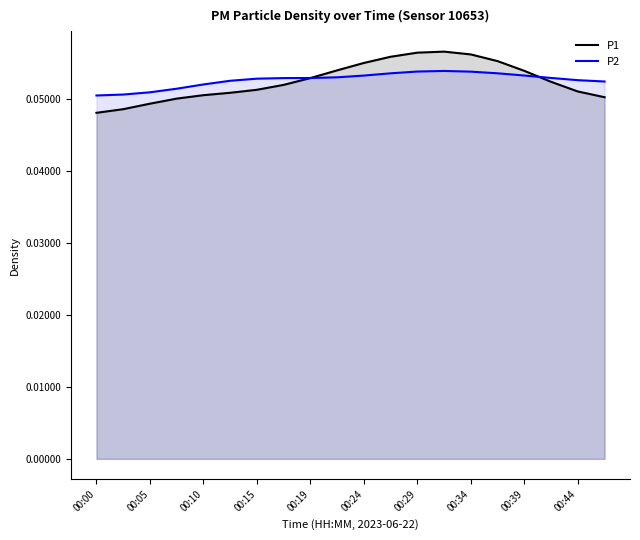

Which series has the largest range (max minus min)?

P1